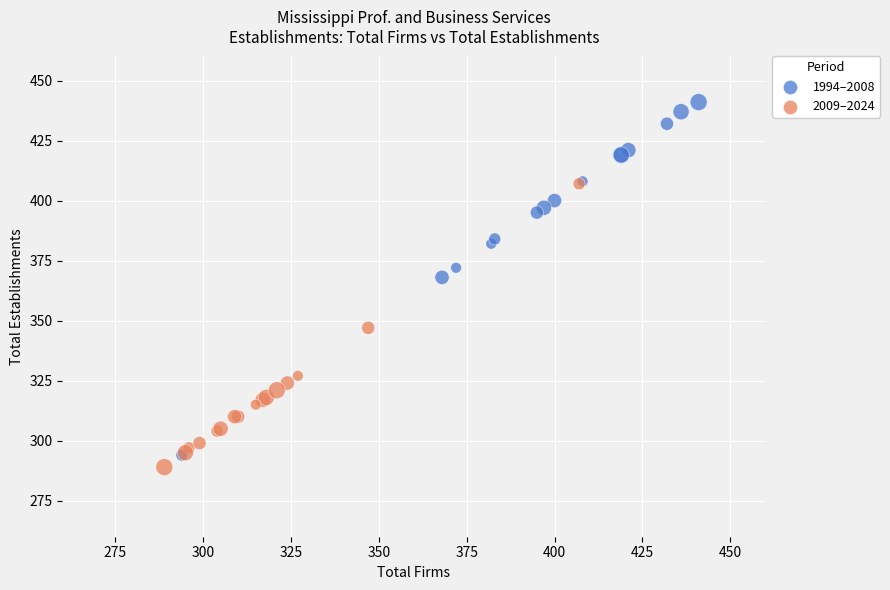

Which series contains the highest Y value?

1994–2008